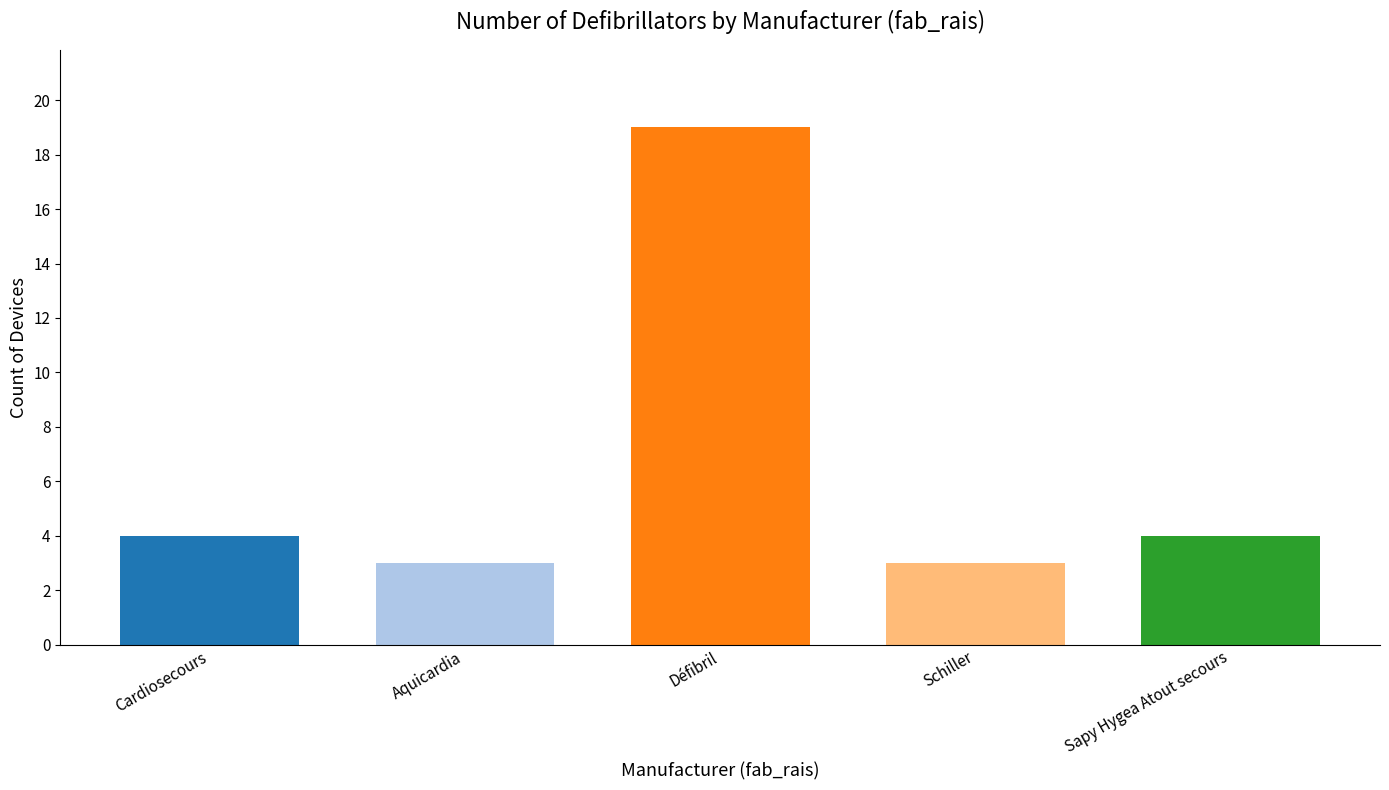

What is the approximate value at Schiller?

3